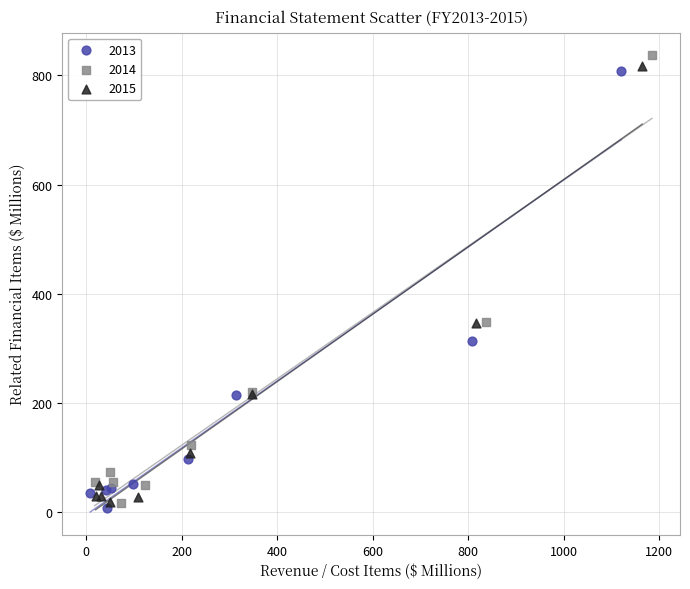

Which series contains the lowest Y value?

2013